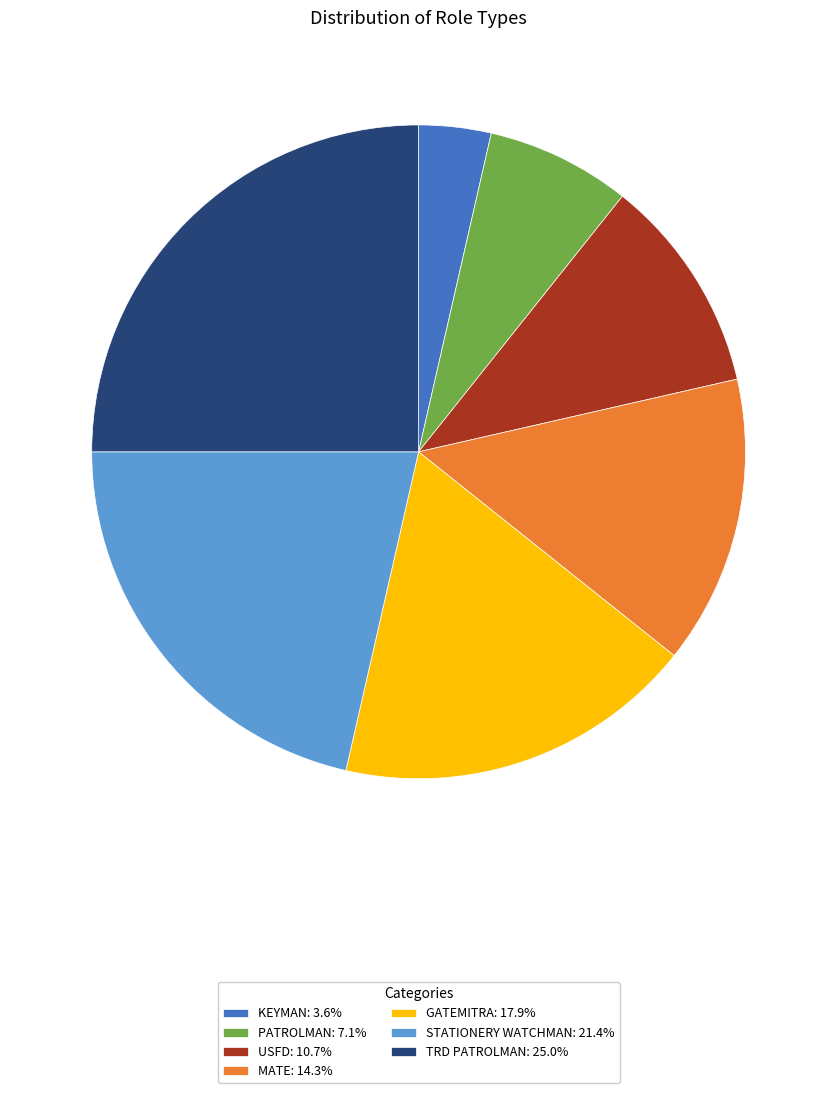

Is it true that GATEMITRA is 24% of the pie?

False